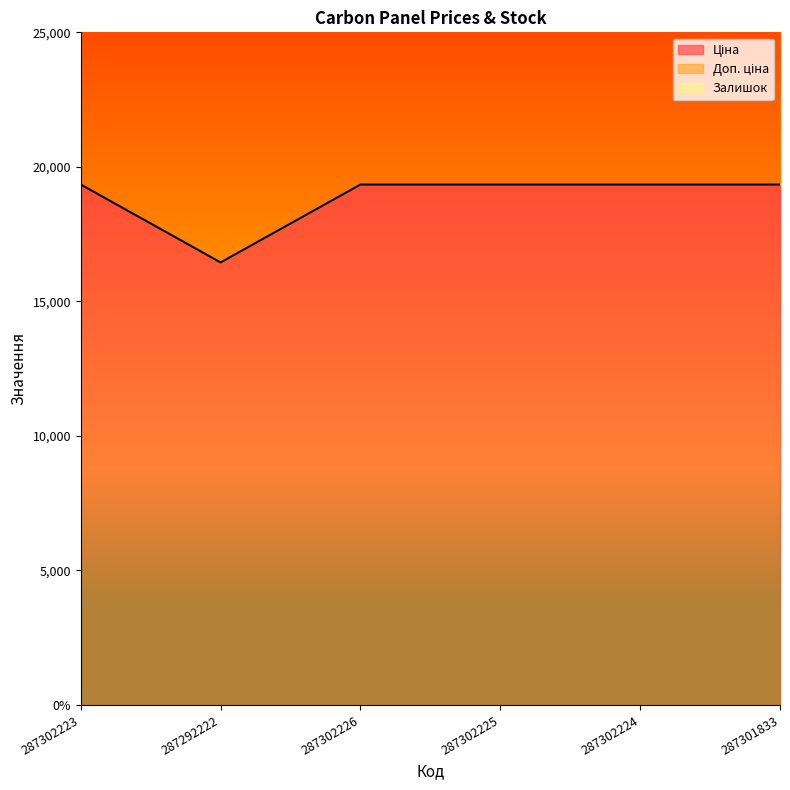

Between 287302224 and 287292222, which is larger?

287302224